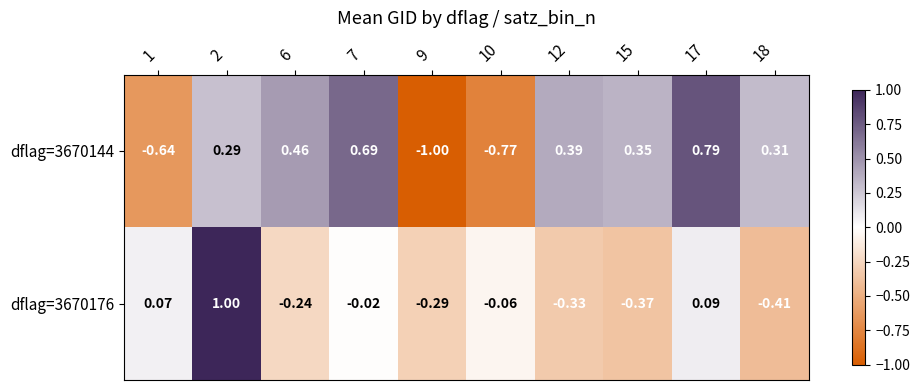

Is the value of dflag=3670176 at 12 greater than the value of dflag=3670144 at 18?

No